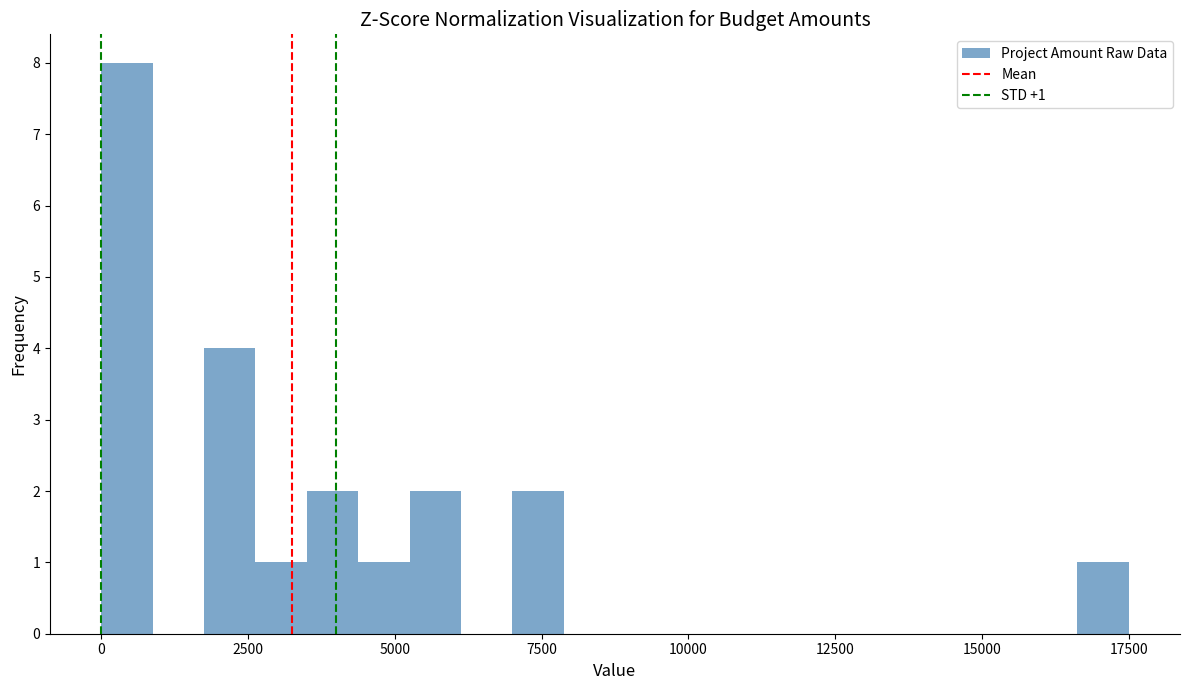

Around what value on the x-axis is the tallest bar? Give the approximate position of its centre, as read against the axis.

500